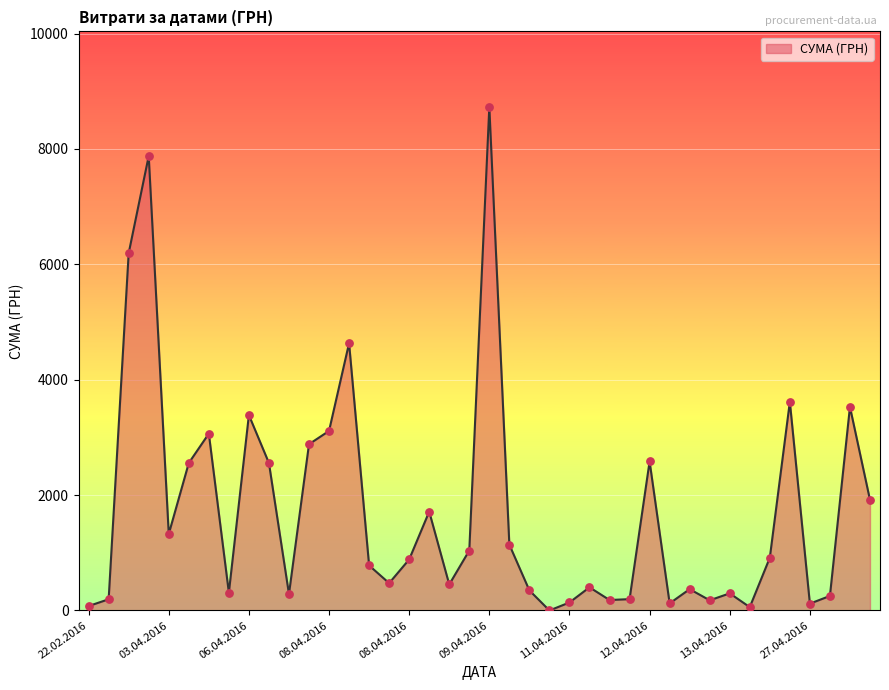

What is the greatest value displayed?

8728.5